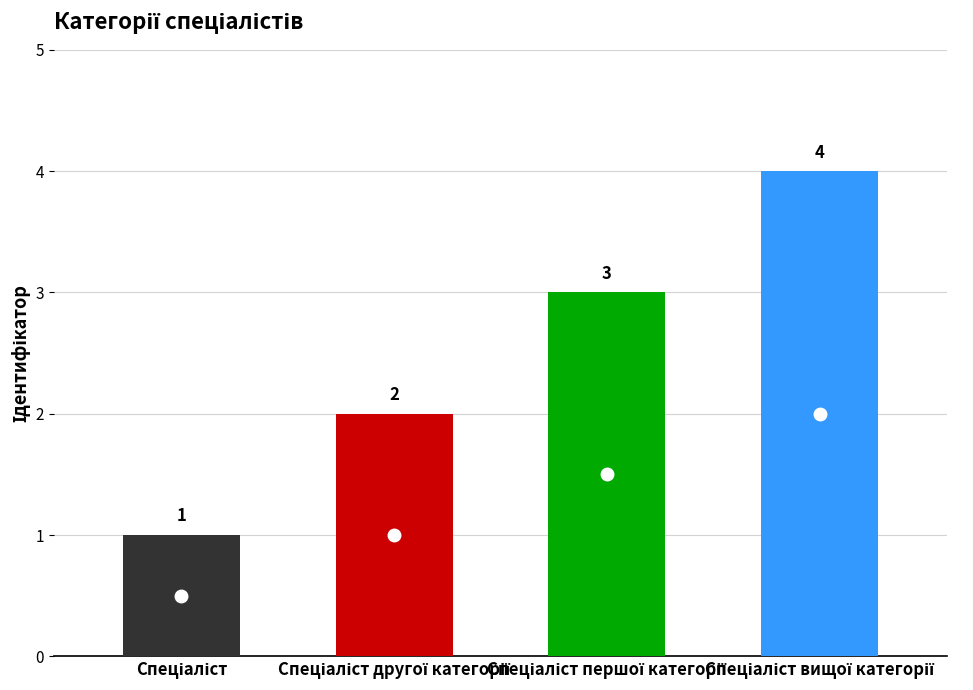

What is the maximum value shown in the chart?

4